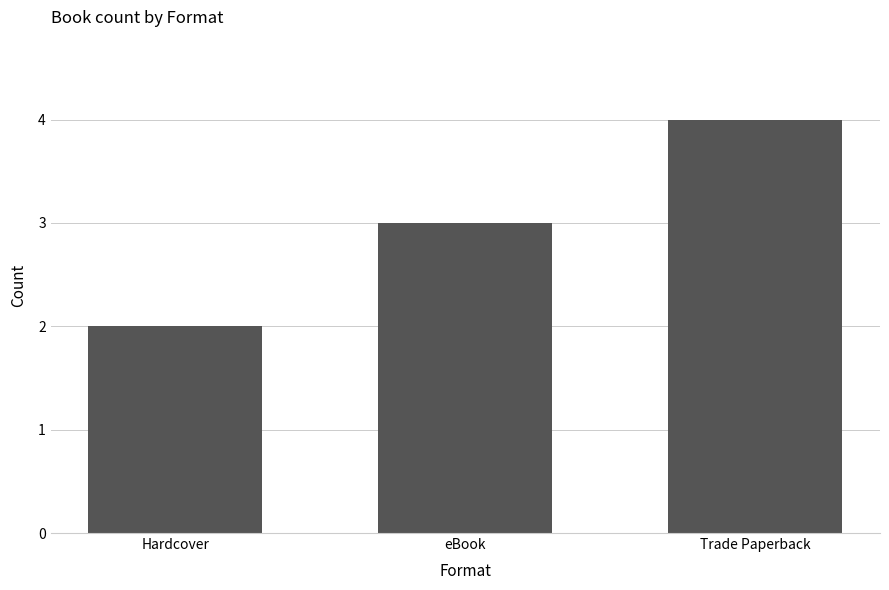

What is the greatest value displayed?

4